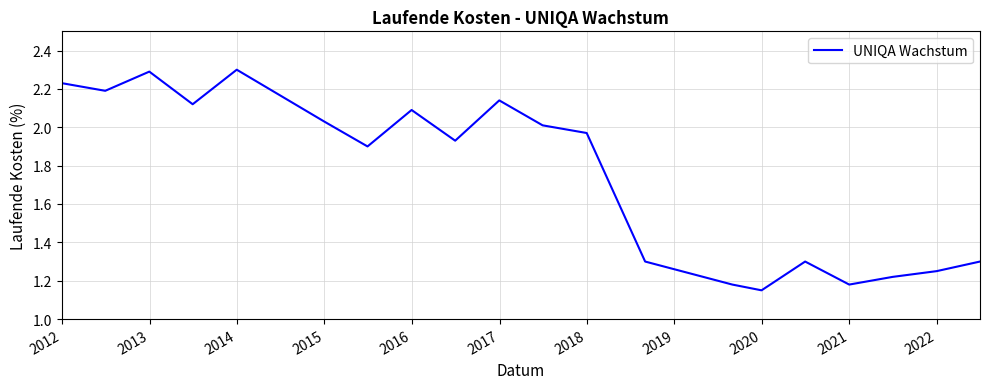

What is the greatest value displayed?

2.3